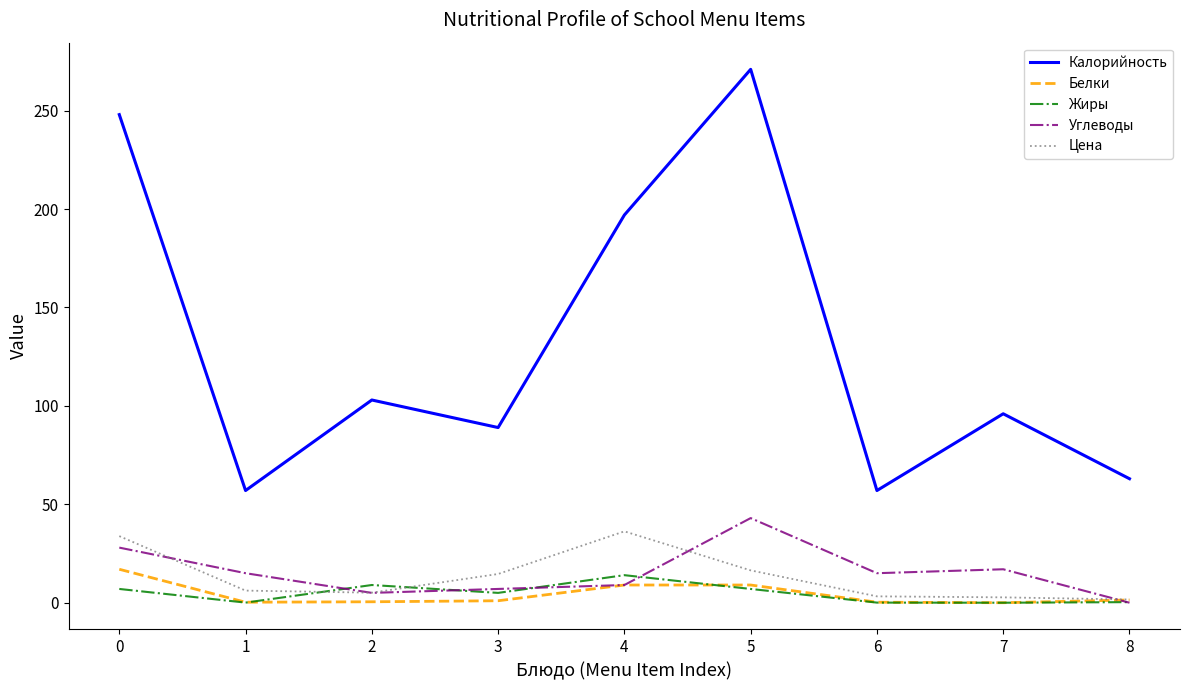

Which series has the widest spread of values?

Калорийность